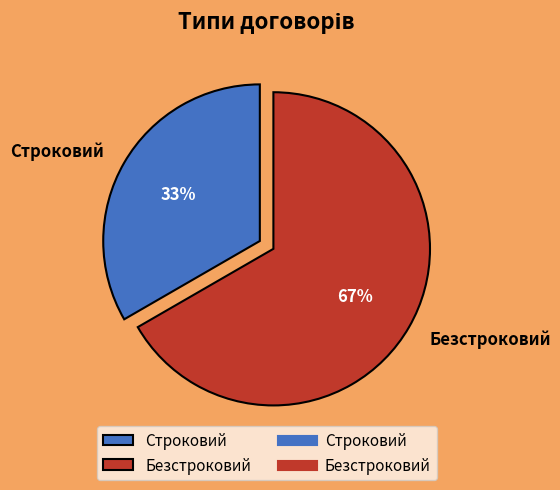

Rank the categories by value from highest to lowest.

Безстроковий, Строковий